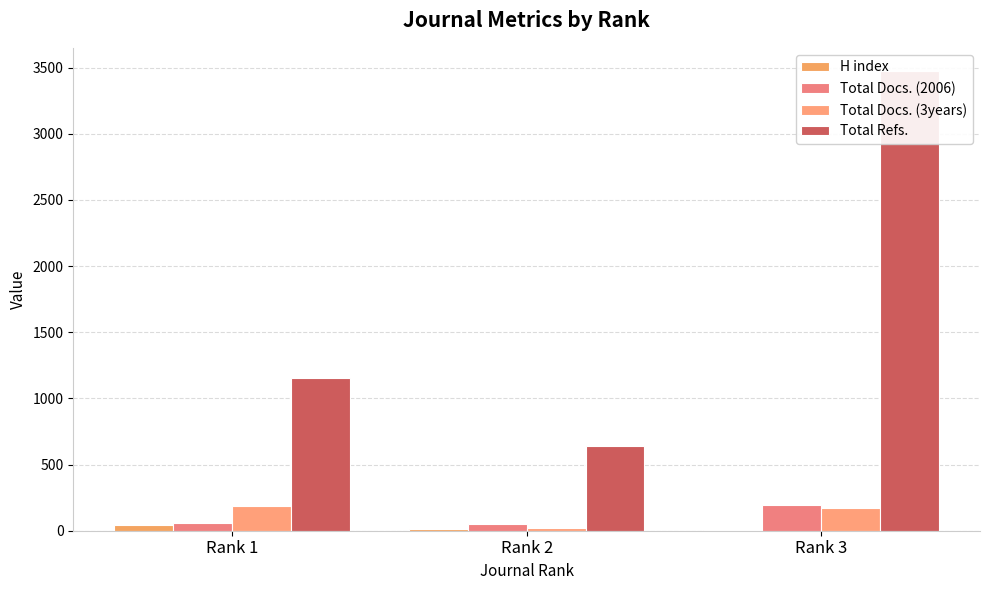

Is the value of Total Docs. (2006) at Rank 2 greater than the value of H index at Rank 3?

Yes